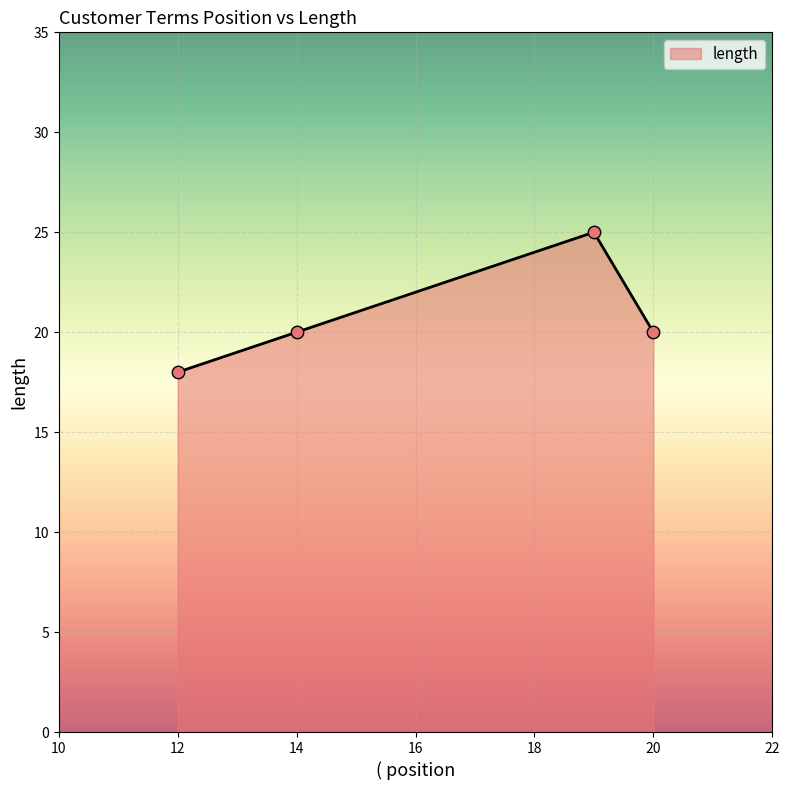

What is the maximum value shown in the chart?

25